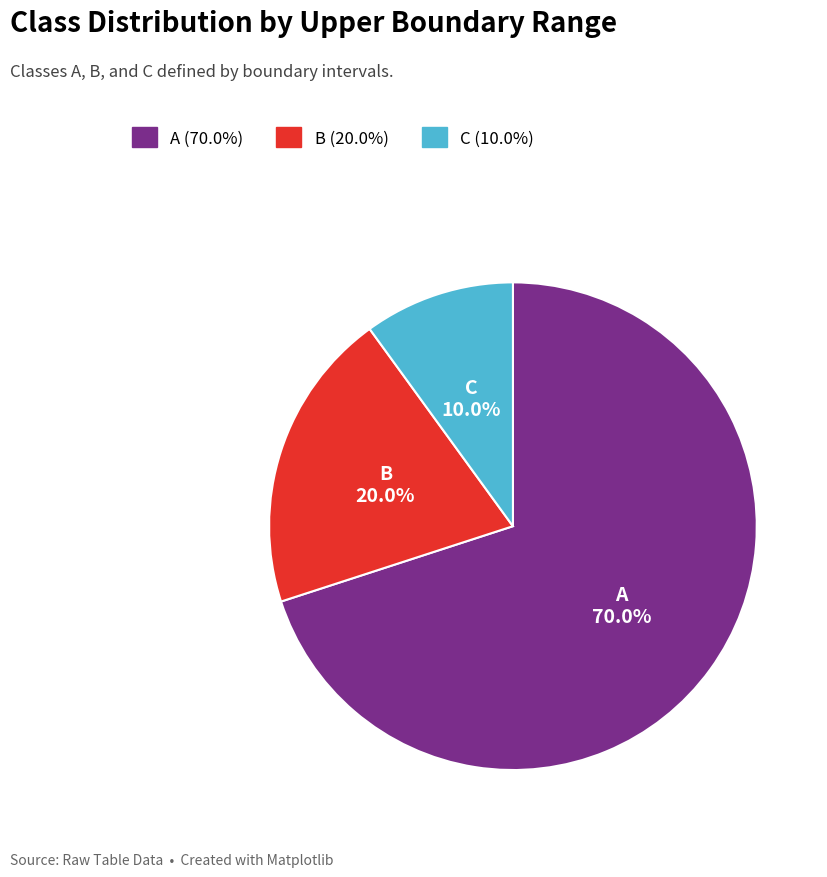

Count the number of slices in the pie.

3